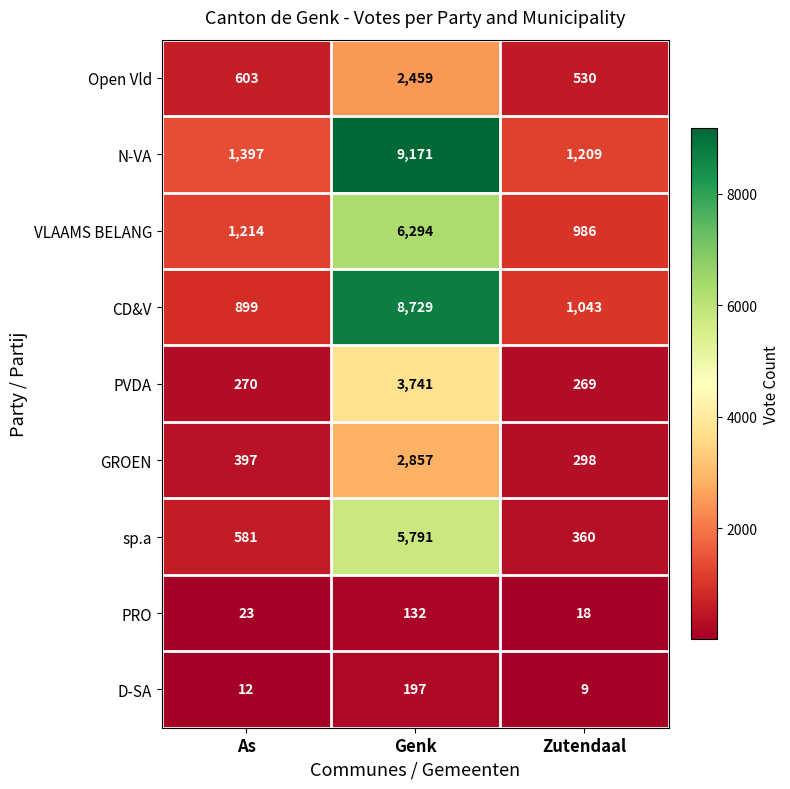

What is the sum of all sp.a values?

6732